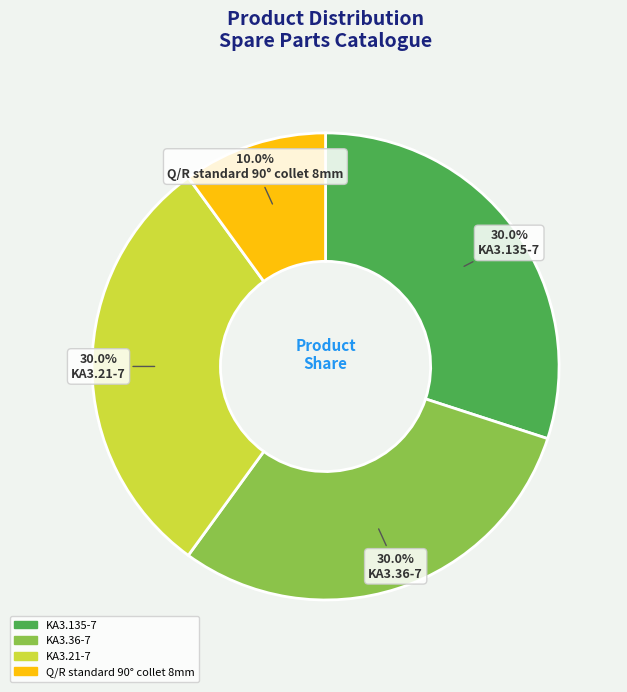

True or false: KA3.135-7 accounts for 19% of the total.

False